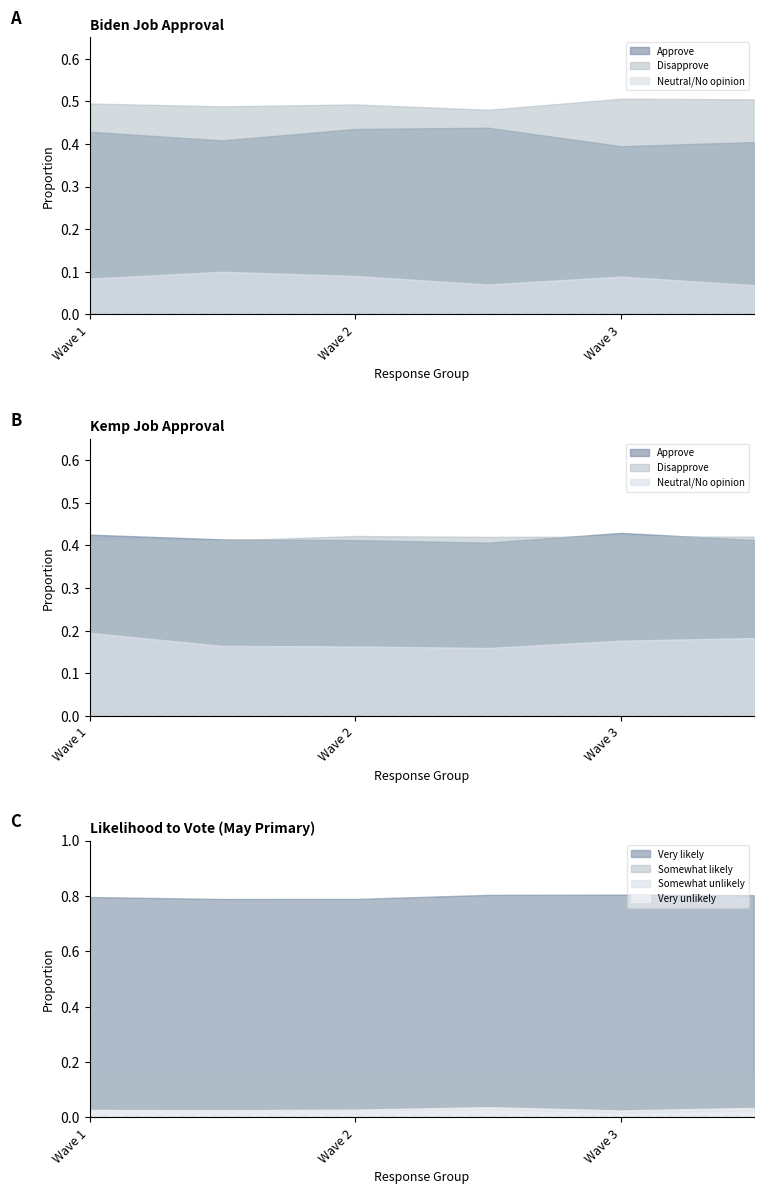

True or false: Somewhat likely and Somewhat unlikely intersect in this chart.

False